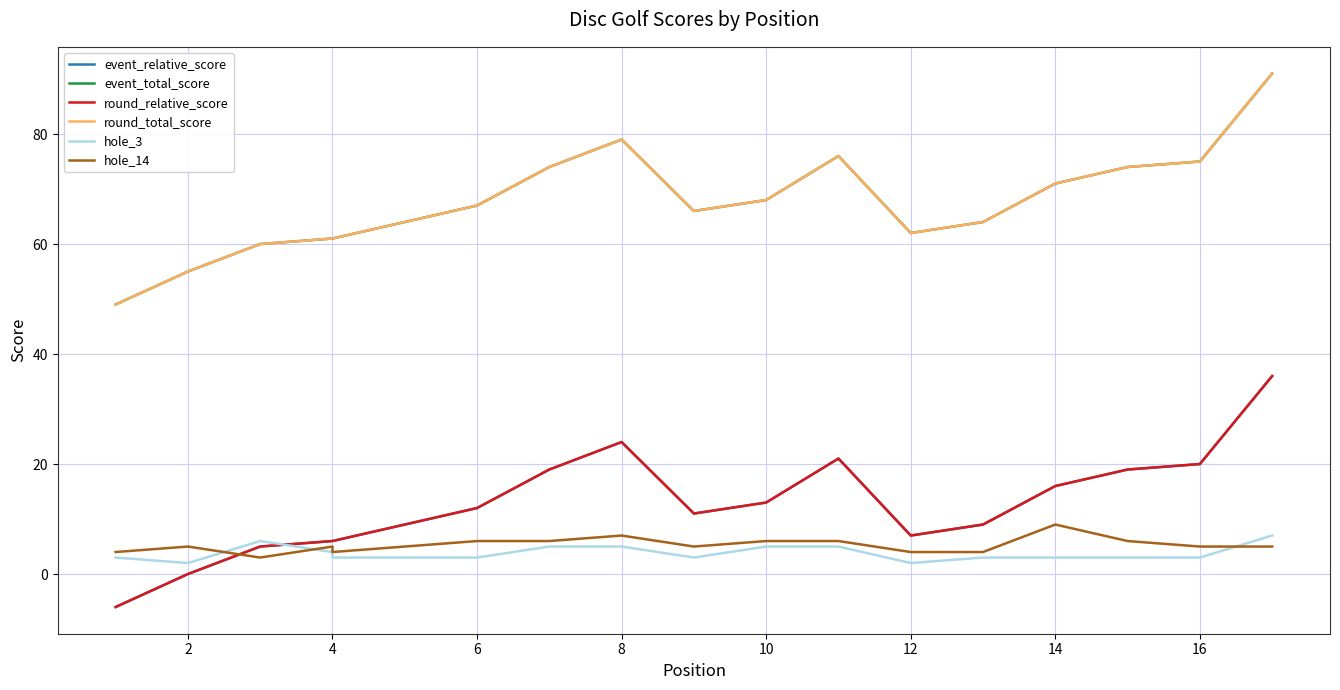

At how many categories does at least one series exceed 80?

1